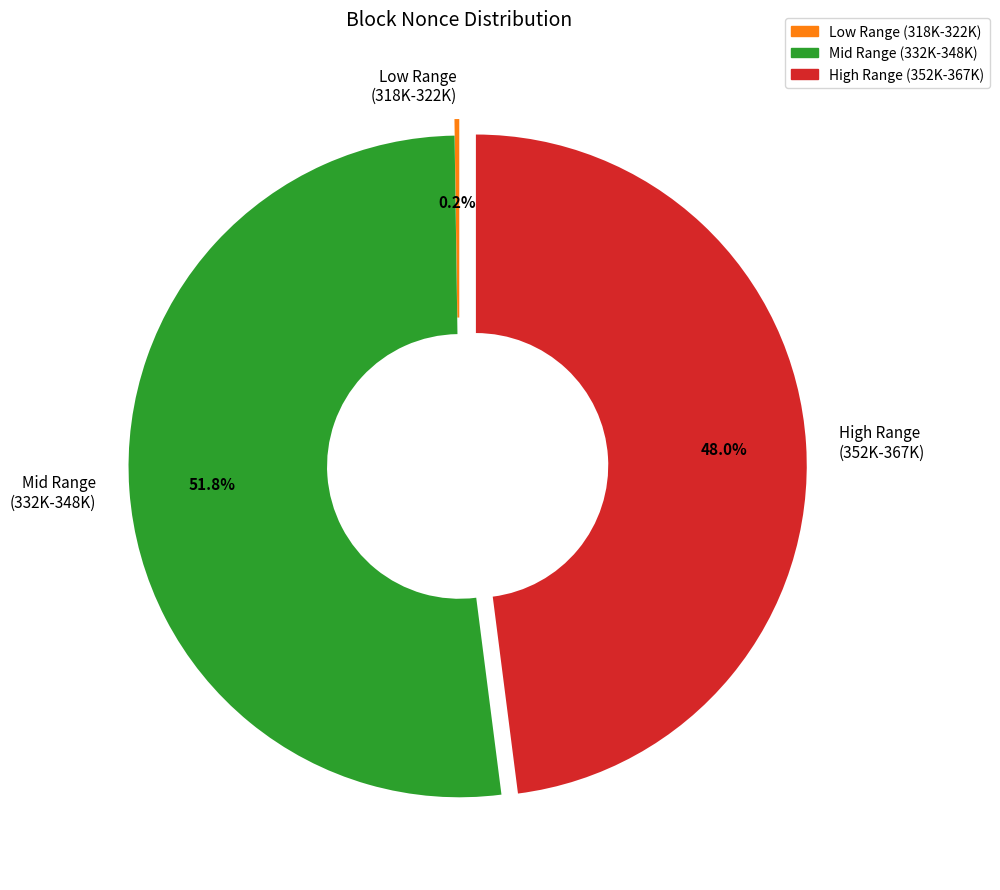

Do Mid Range (332K-348K) and High Range (352K-367K) together represent more than half of the pie?

Yes